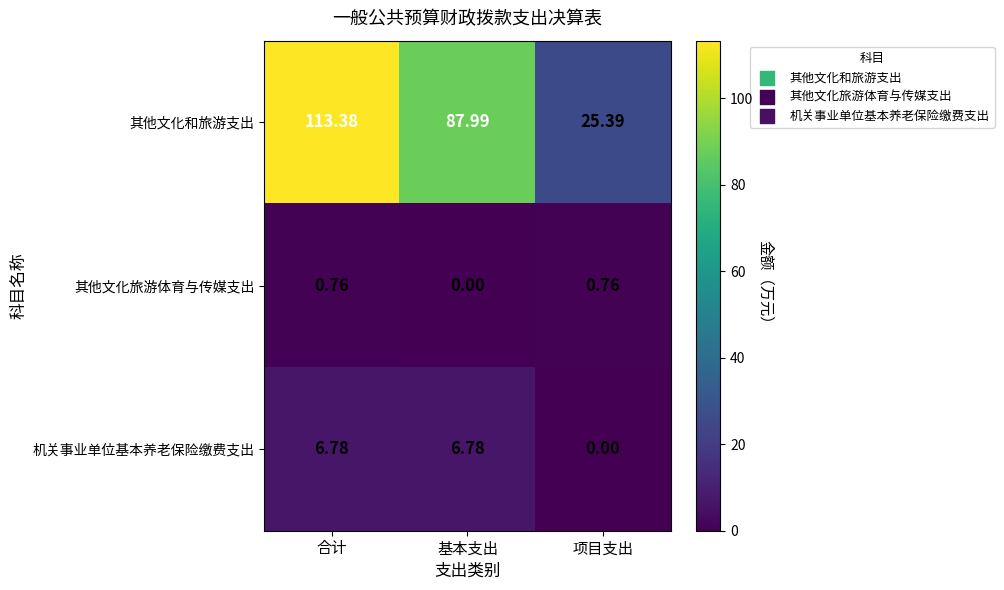

Where does the 机关事业单位基本养老保险缴费支出 series first go above 6?

合计